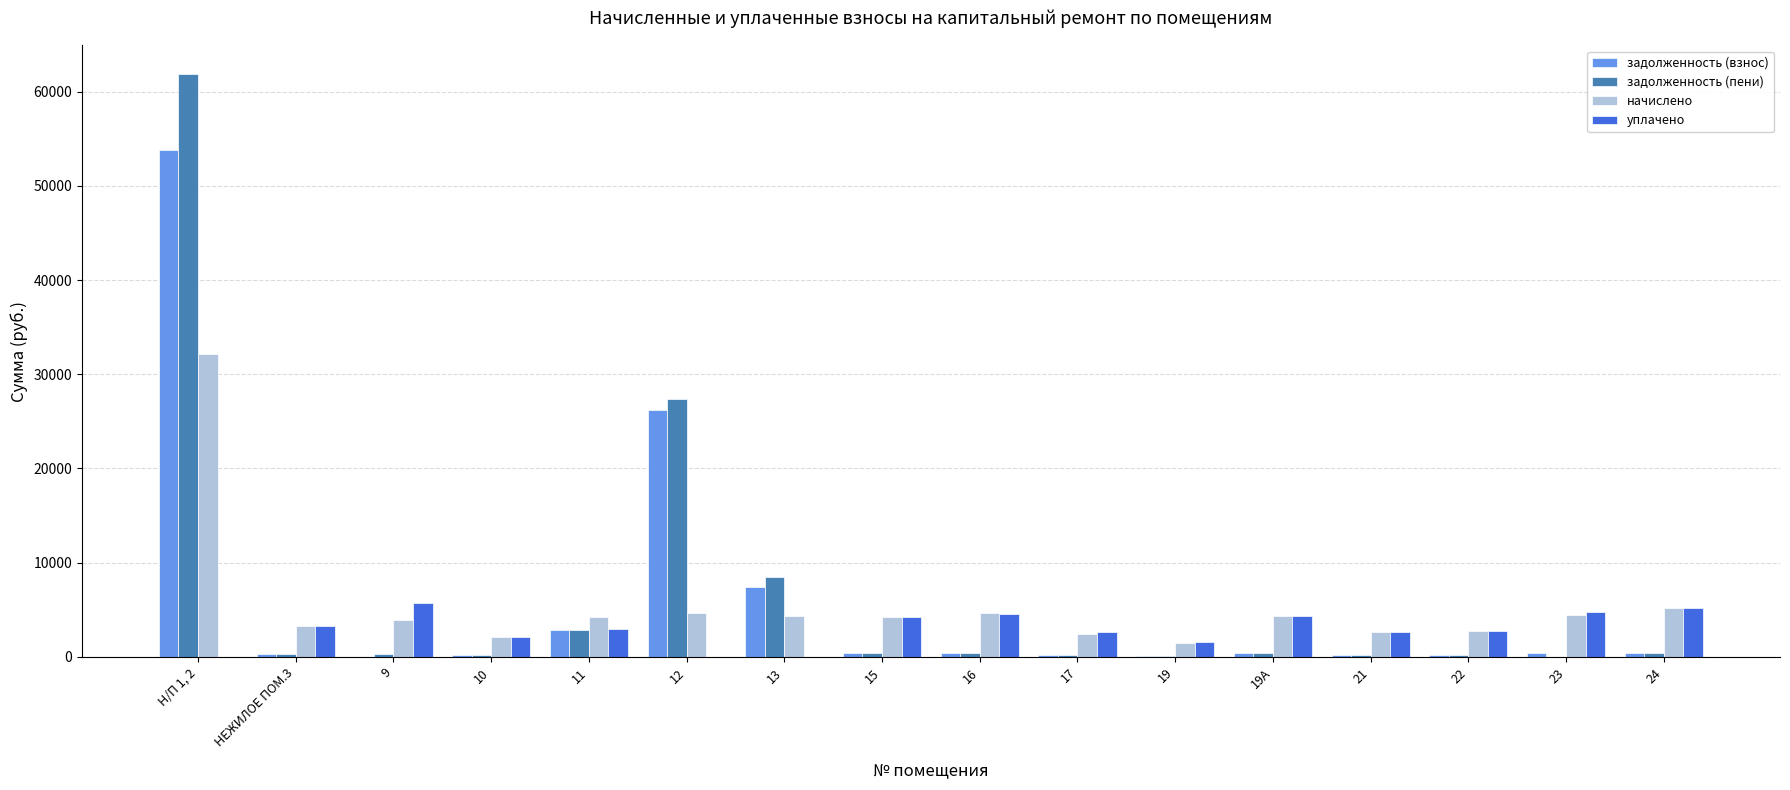

What is the sum of all задолженность (пени) values?

103669.6